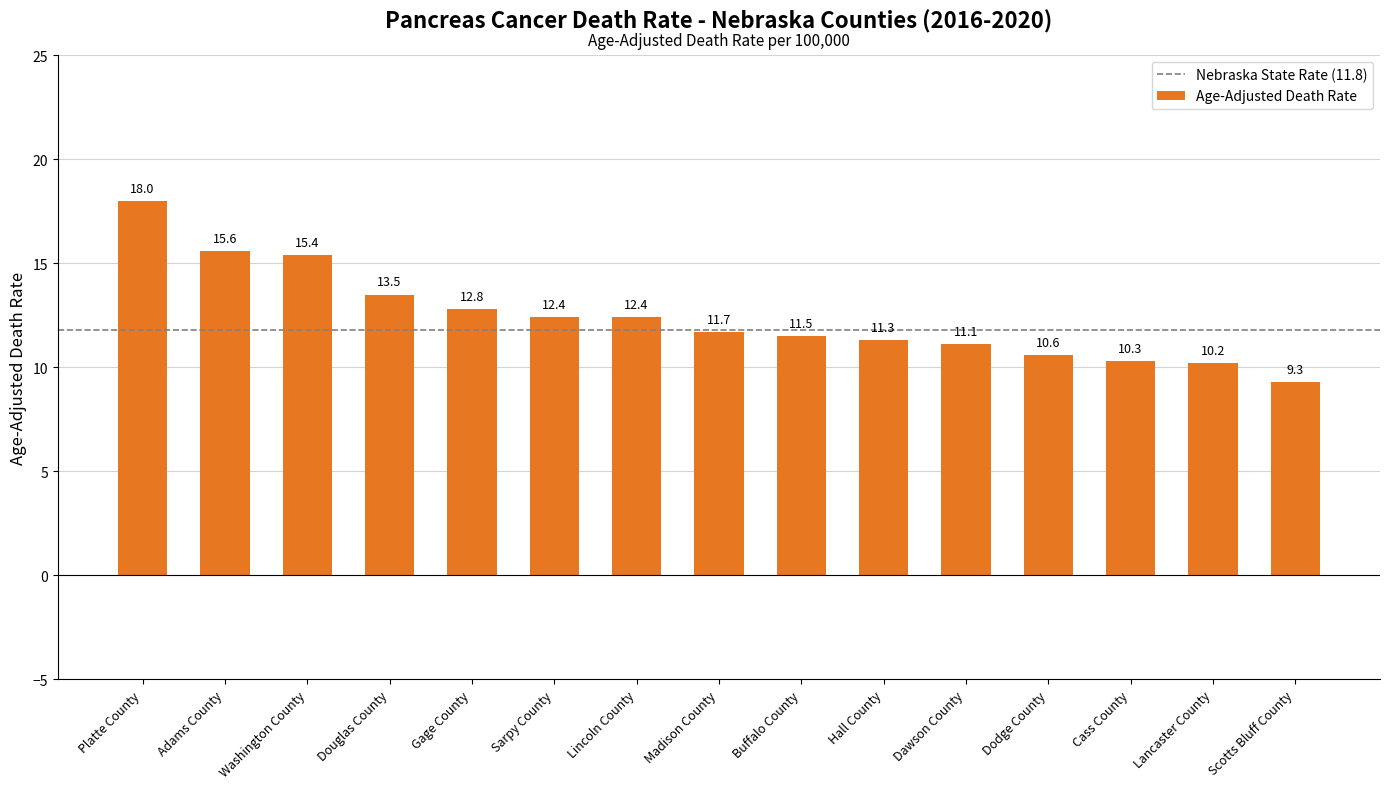

What is the greatest value displayed?

18.0